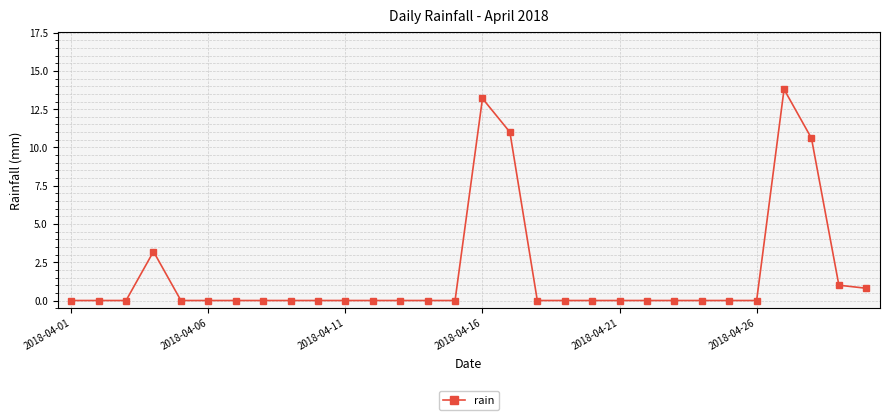

Count the number of categories in the chart.

30